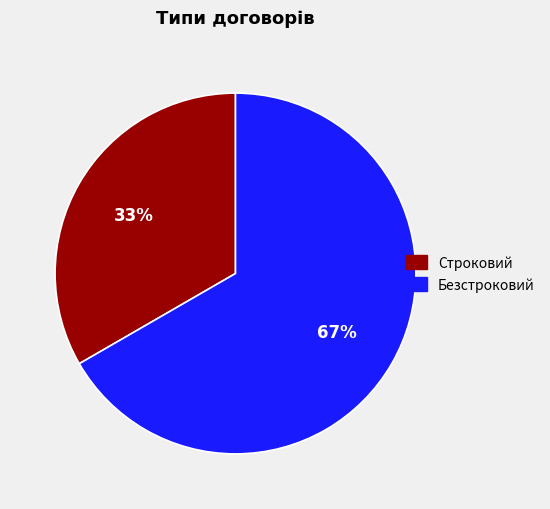

Combined, do Строковий and Безстроковий account for over 50%?

Yes